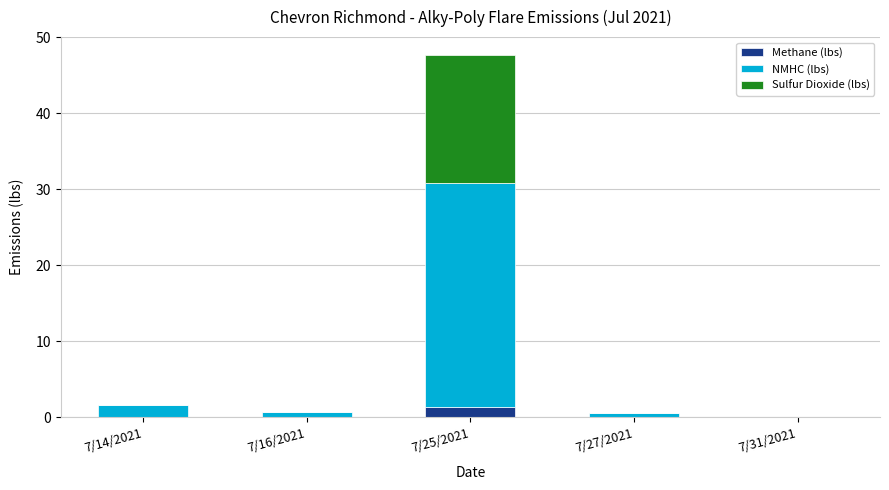

What is the total value across all series at 7/25/2021?

47.7